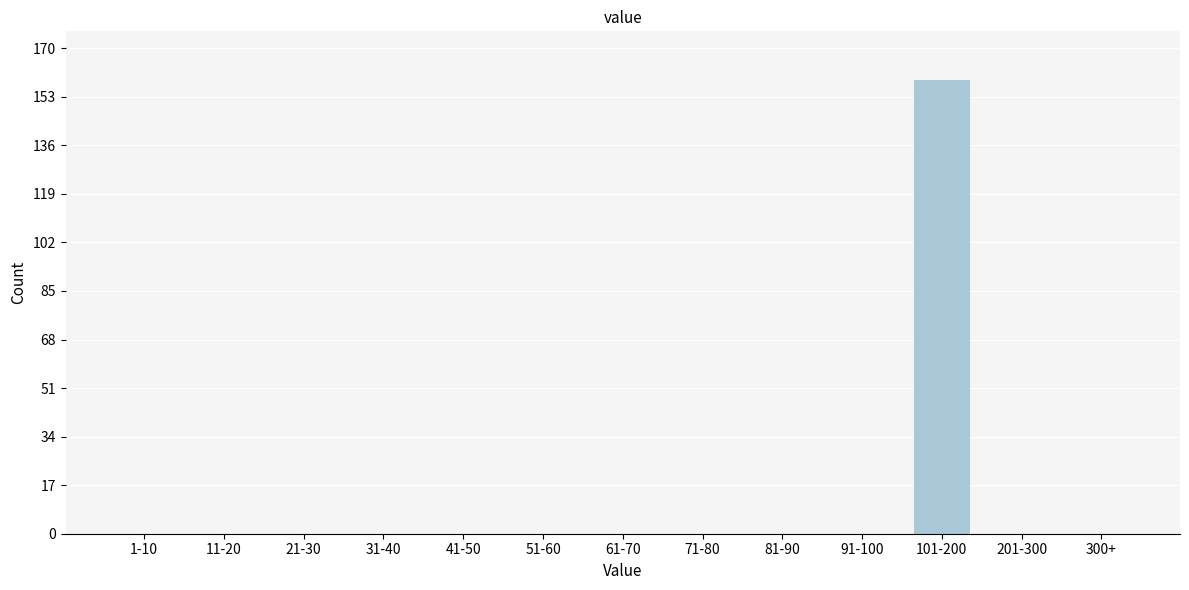

Reading right to left, transcribe all the data shown in this chart.

300+=0	201-300=0	101-200=159	91-100=0	81-90=0	71-80=0	61-70=0	51-60=0	41-50=0	31-40=0	21-30=0	11-20=0	1-10=0